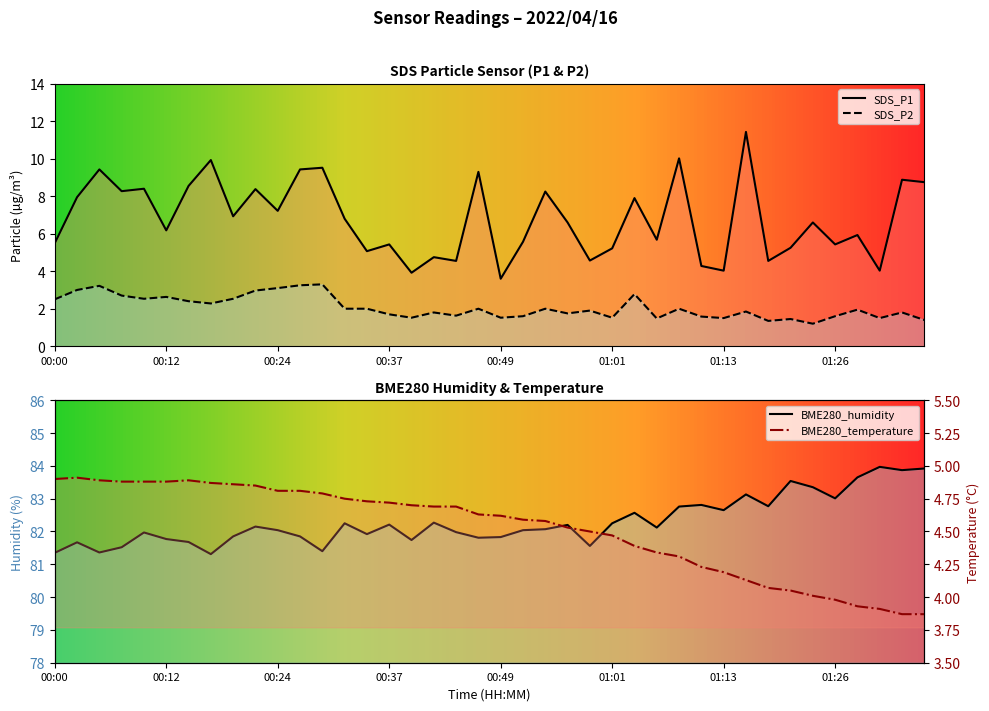

At which label does BME280_temperature first exceed 4?

00:00